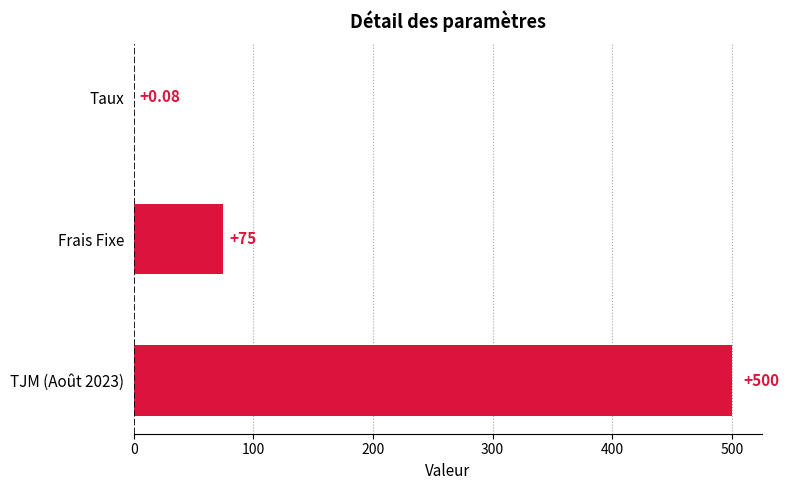

What is the average value?

191.7